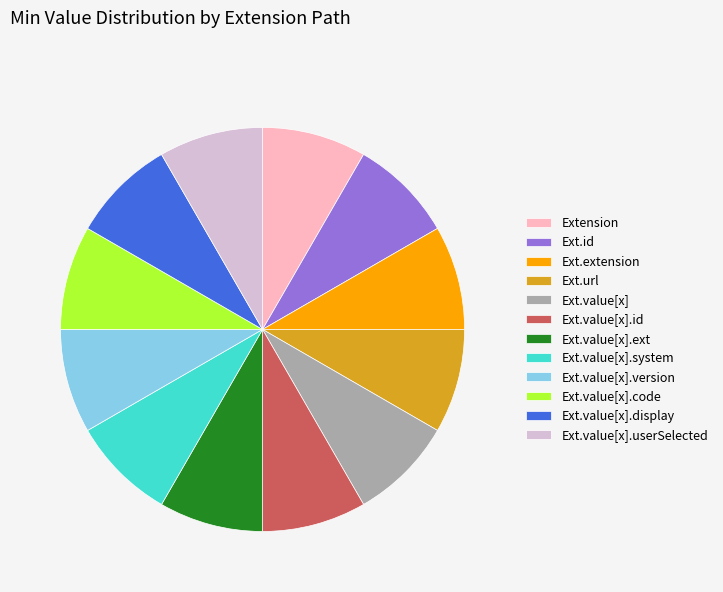

Is it true that Ext.value[x].id is 1% of the pie?

False